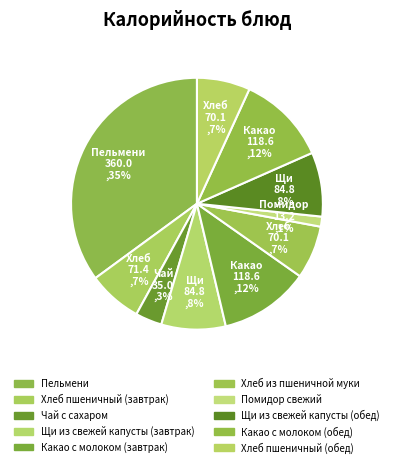

How many segments does this pie chart have?

10